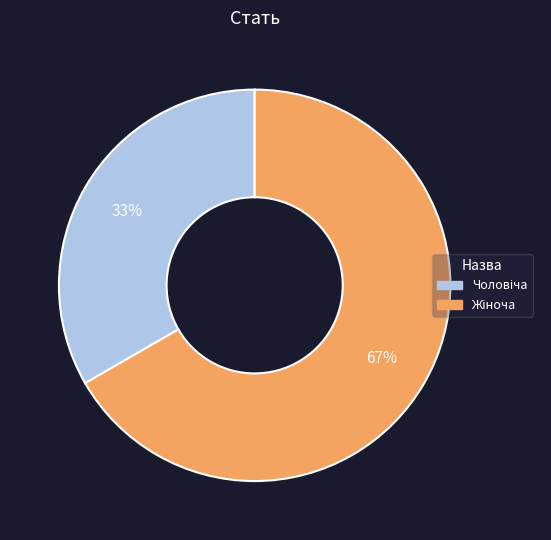

To the nearest percent, what is the average slice percentage?

50%